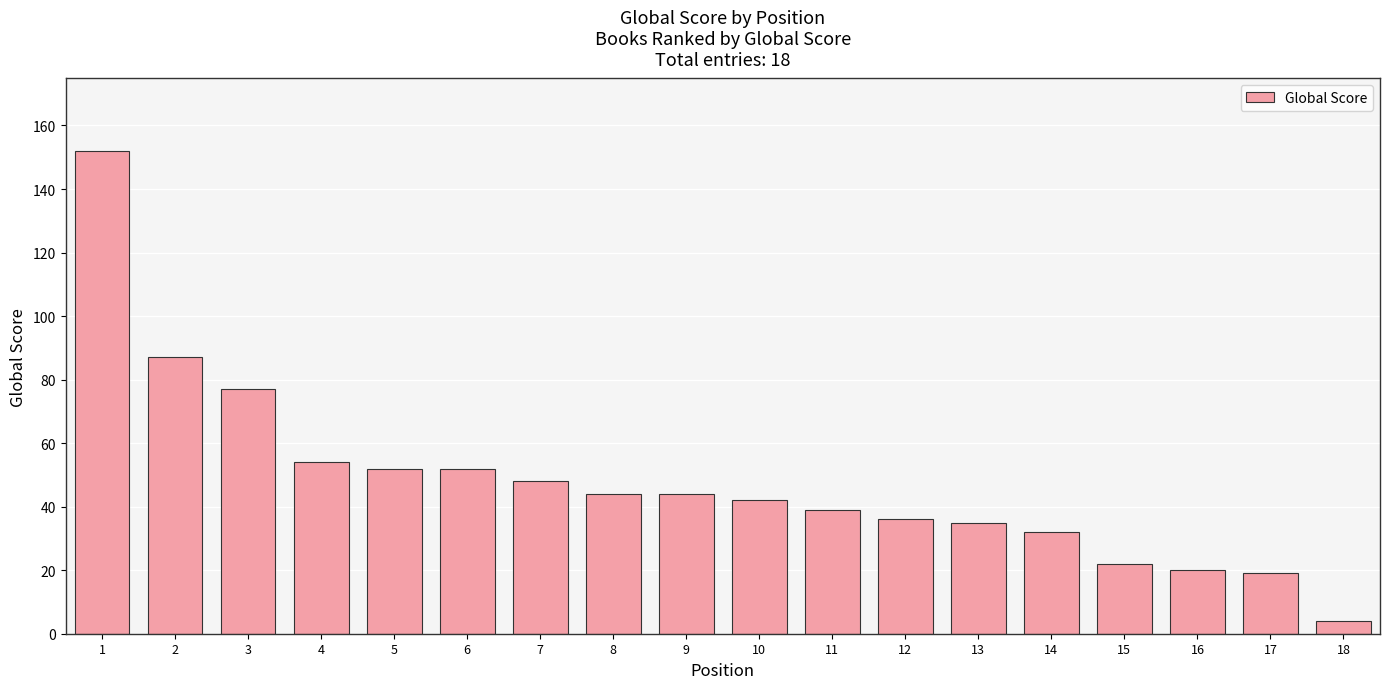

The value at 8 is 24. True or false?

False